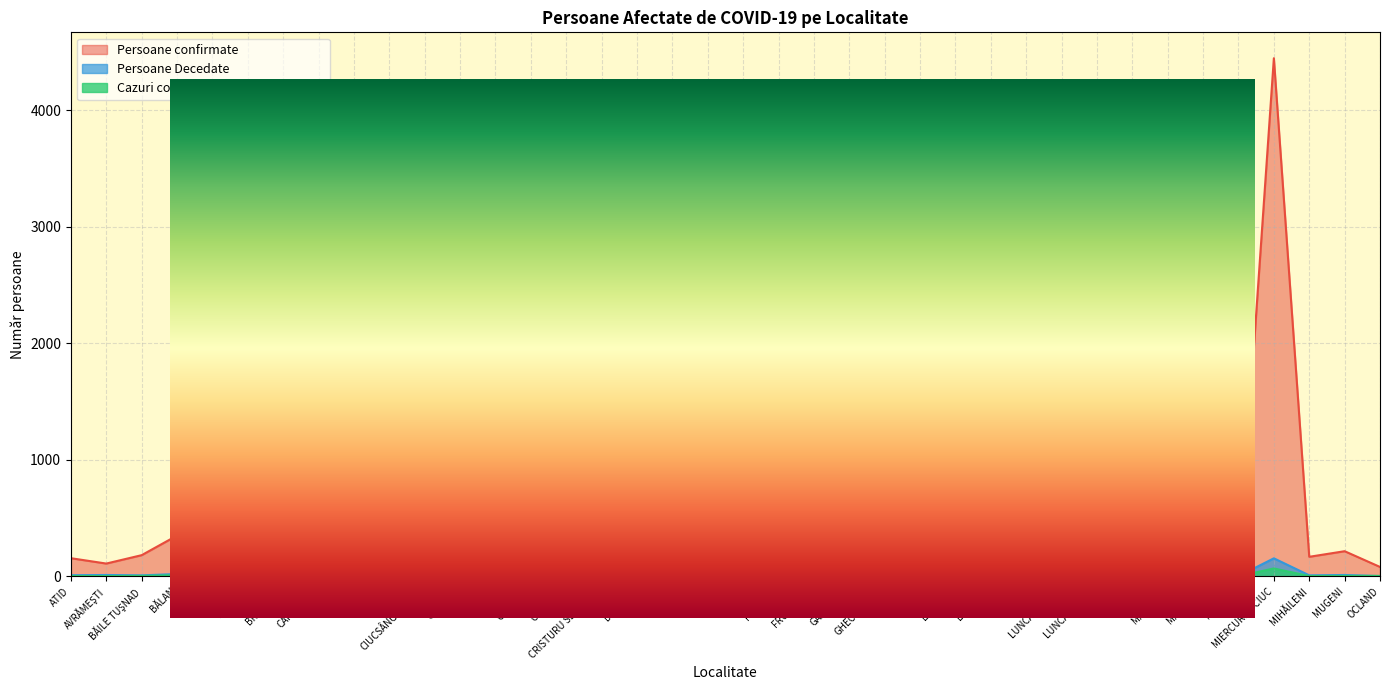

What is the label of the 36th point from the left?

MIHĂILENI